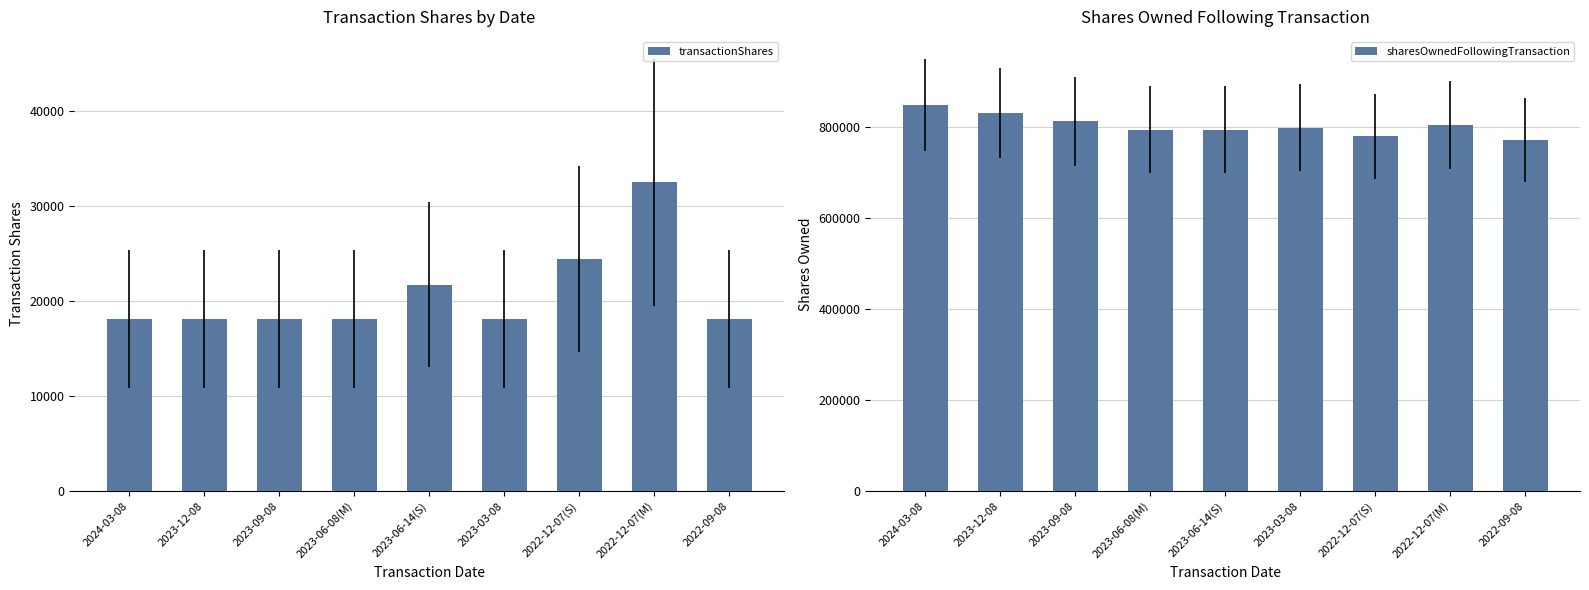

What is the minimum value for sharesOwnedFollowingTransaction?

770985